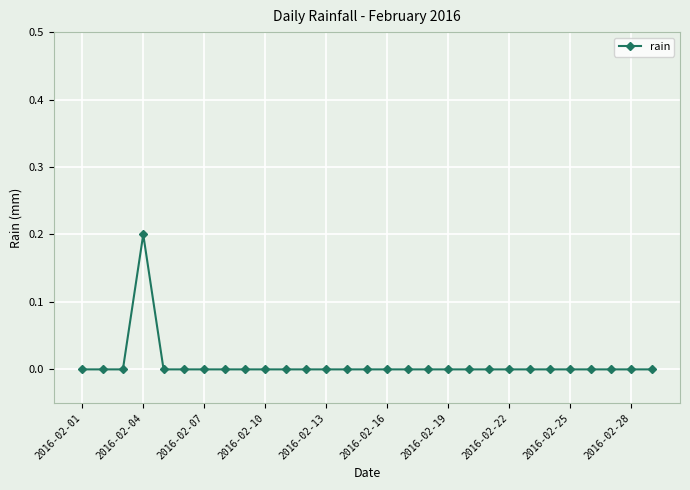

Reading right to left, transcribe all the data shown in this chart.

0.0	0.0	0.0	0.0	0.0	0.0	0.0	0.0	0.0	0.0	0.0	0.0	0.0	0.0	0.0	0.0	0.0	0.0	0.0	0.0	0.0	0.0	0.0	0.0	0.0	0.2	0.0	0.0	0.0